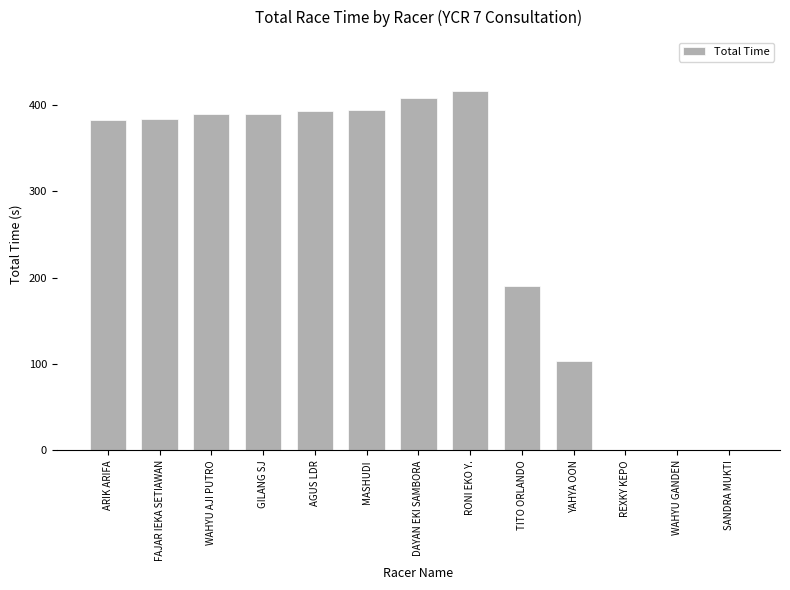

What is the approximate value at WAHYU AJI PUTRO?

389.2